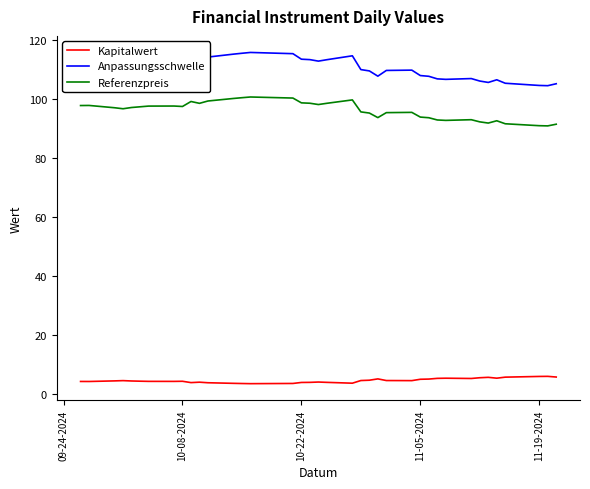

How many lines are shown in the chart?

3